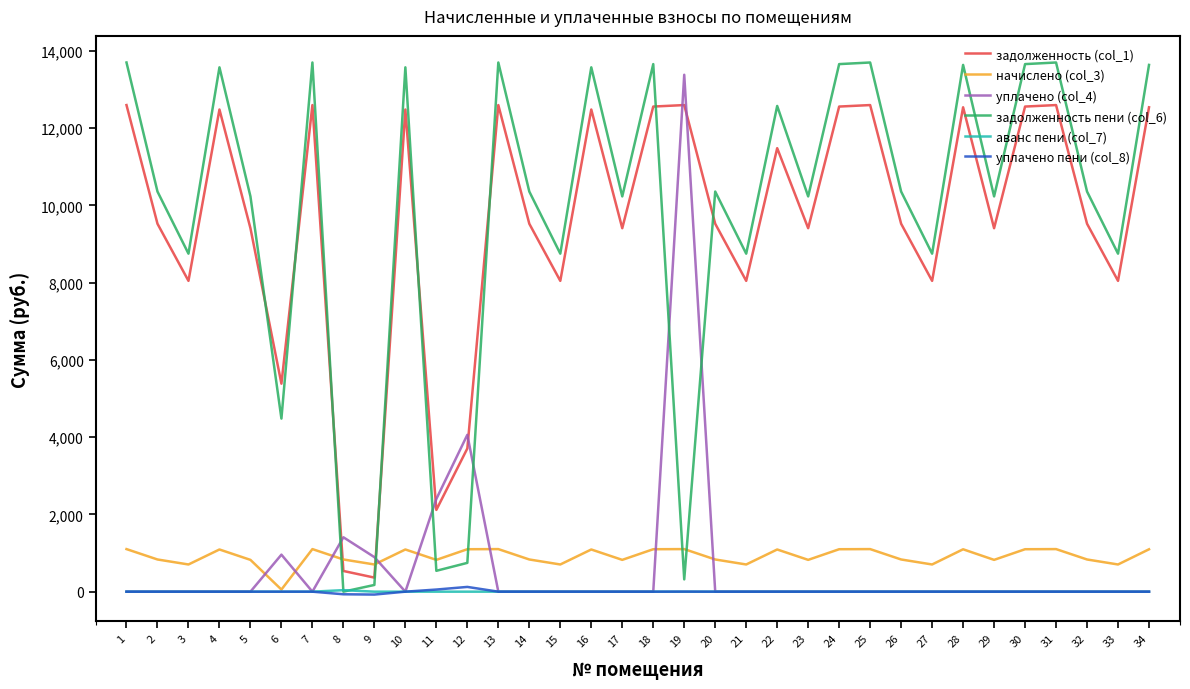

Between 1 and 23, which series saw the biggest shift?

задолженность пени (col_6)